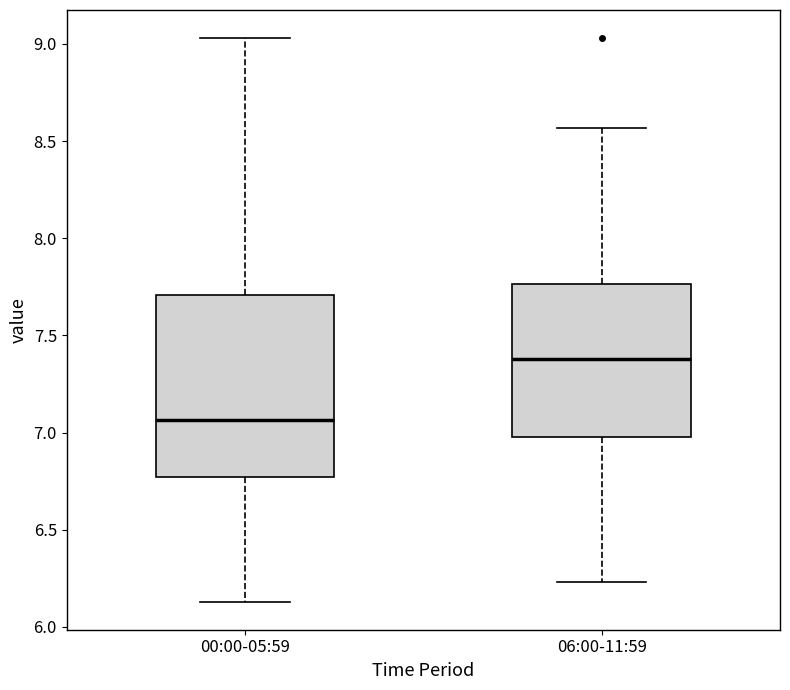

Reading left to right, read every box against the y-axis: the position of its median line, the range the box covers, and the ends of its whiskers. The values are not printed on the chart, so give them approximately, as read against the axis.

00:00-05:59: median 7.05, box 6.75 to 7.70, whiskers 6.15 to 9.05
06:00-11:59: median 7.40, box 7.00 to 7.75, whiskers 6.25 to 8.55